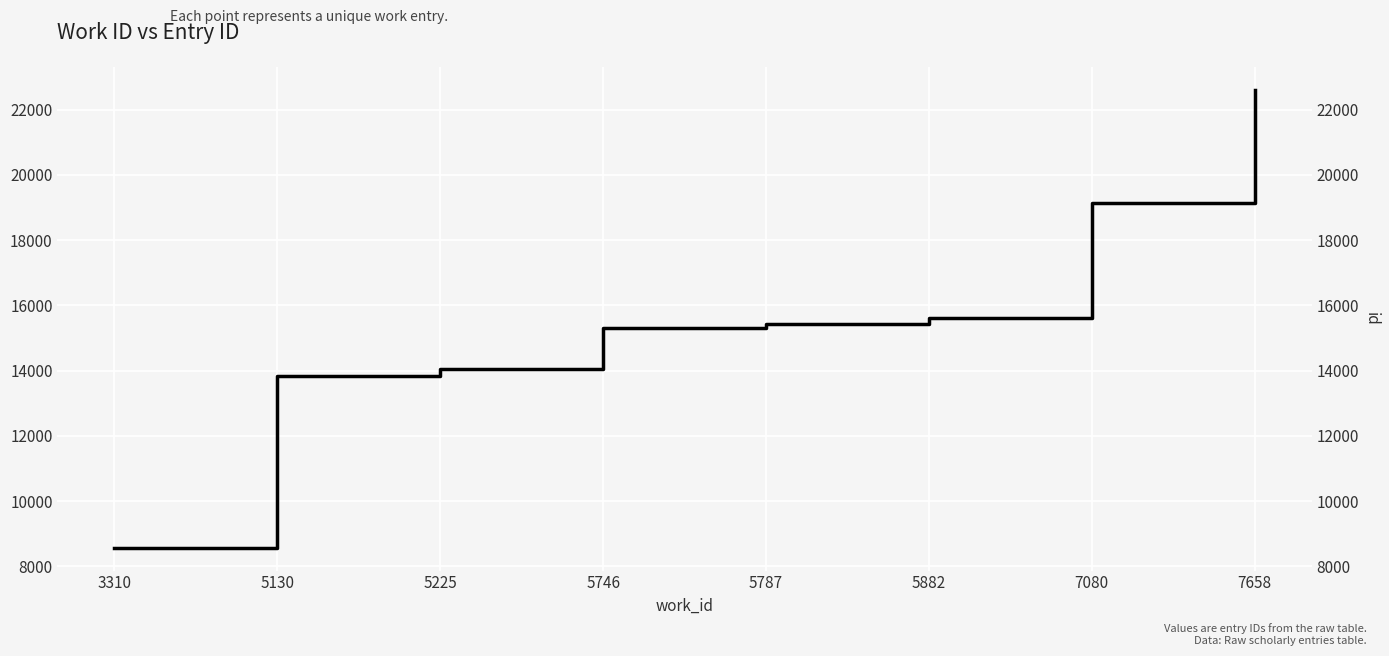

Which label corresponds to the largest value in the chart?

7658